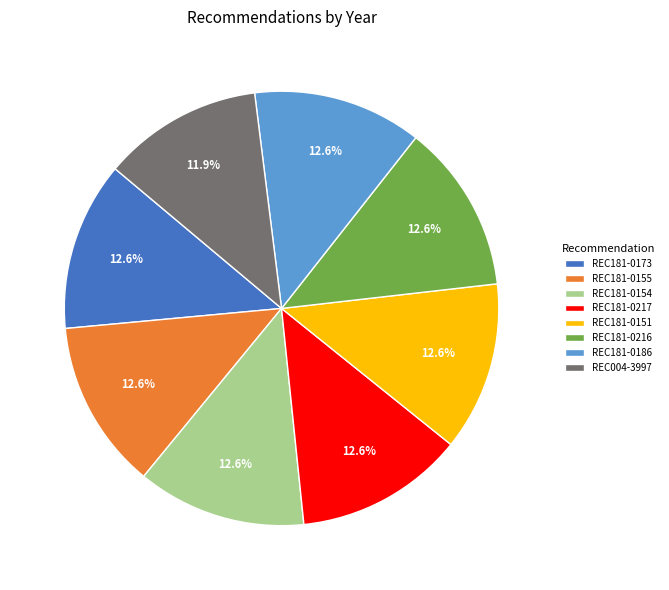

Is it true that REC181-0155 is 13% of the pie?

True